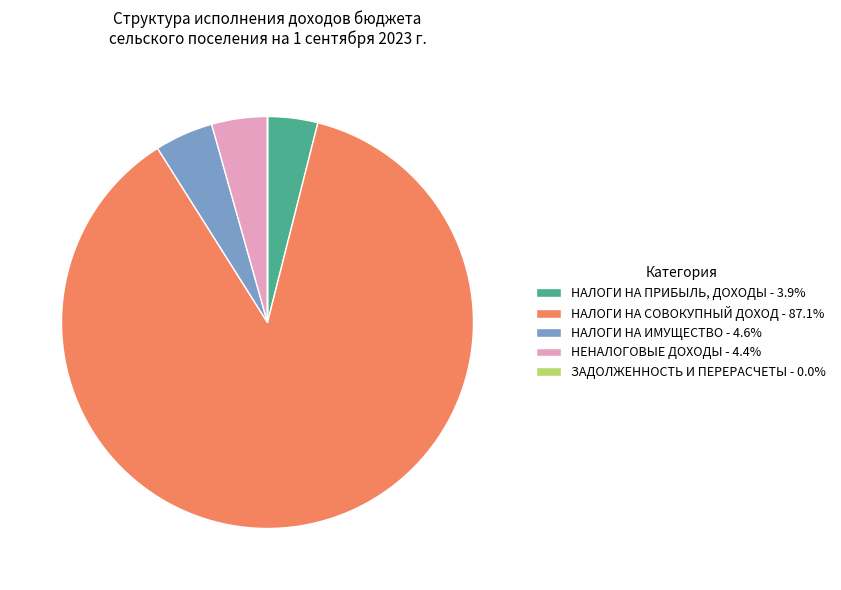

Is НАЛОГИ НА ПРИБЫЛЬ, ДОХОДЫ - 3.9% the majority of the pie?

No